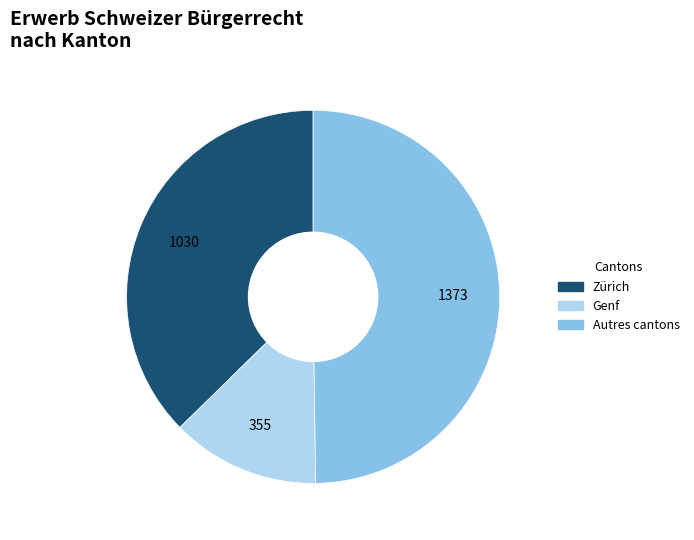

How many slices are in this pie chart?

3